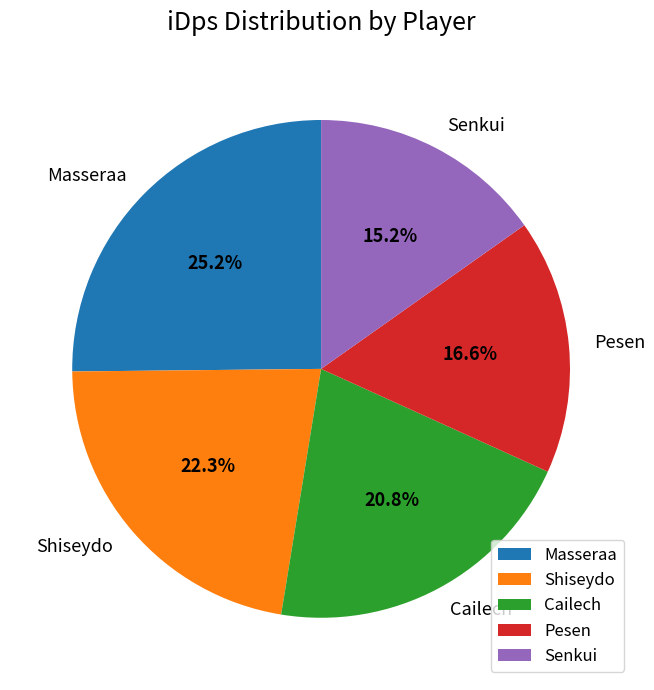

What is the smallest slice in the pie chart?

Senkui